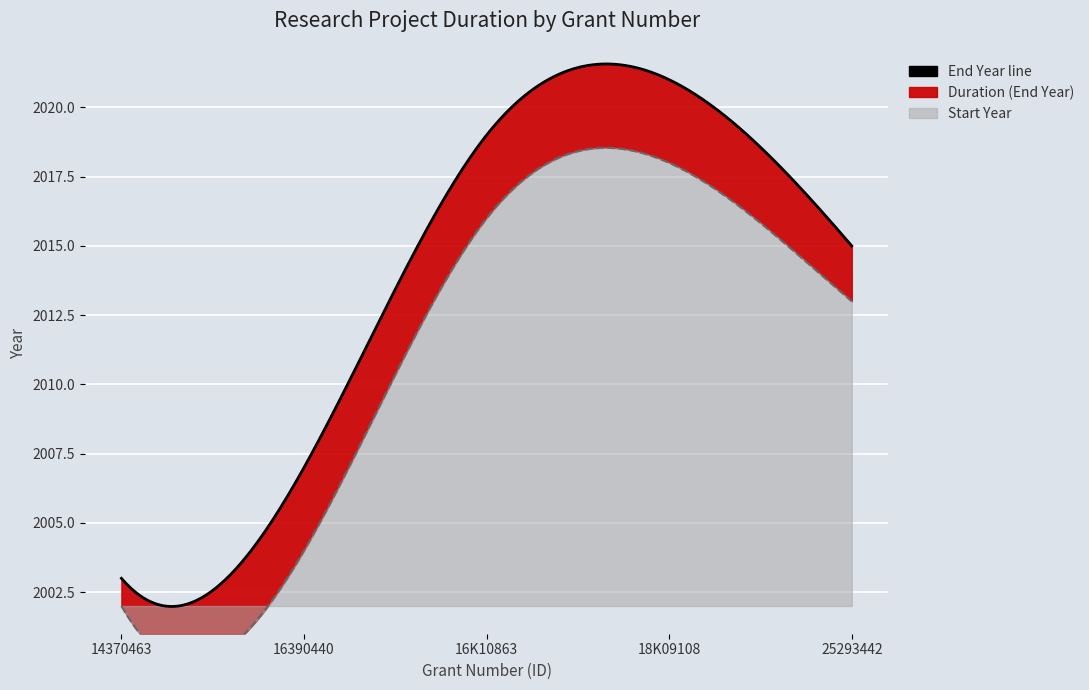

Which series has the largest range (max minus min)?

End Year